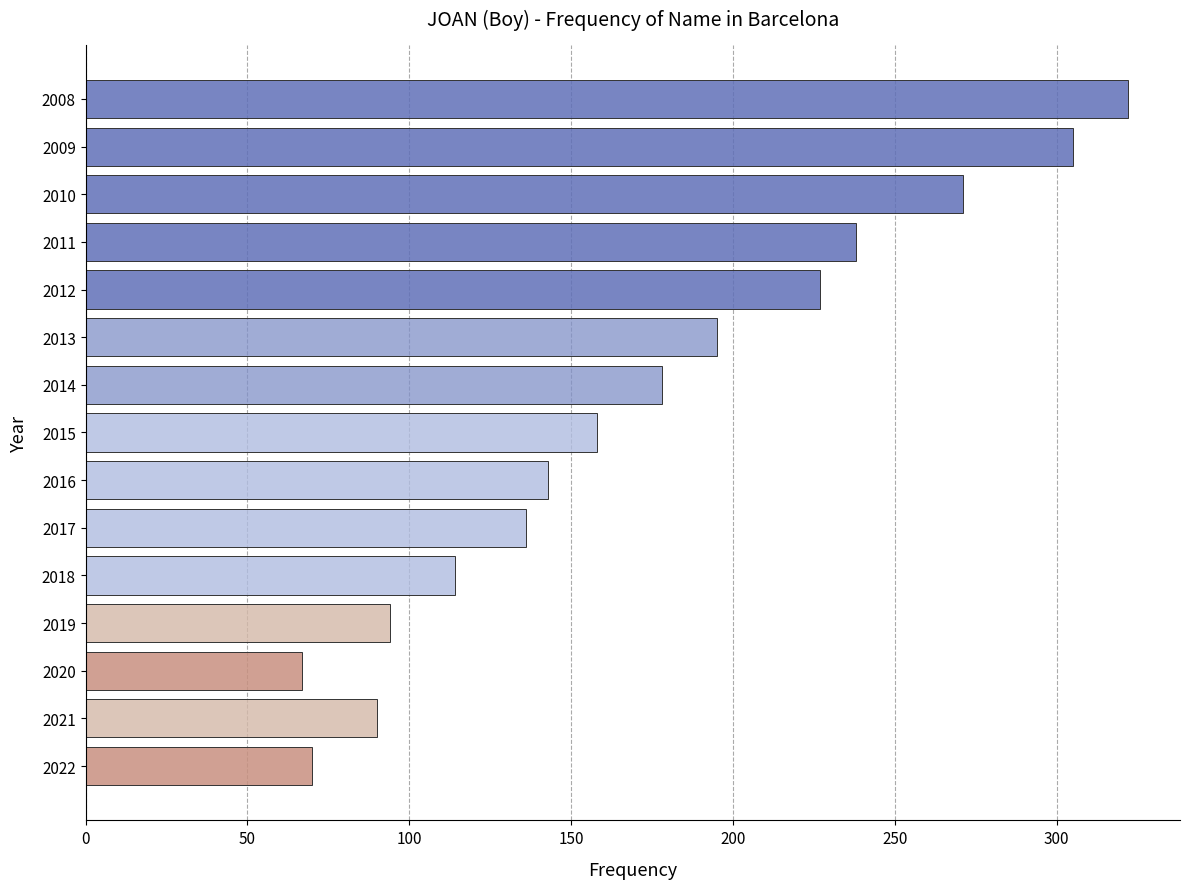

The value at 2013 is 195. True or false?

True